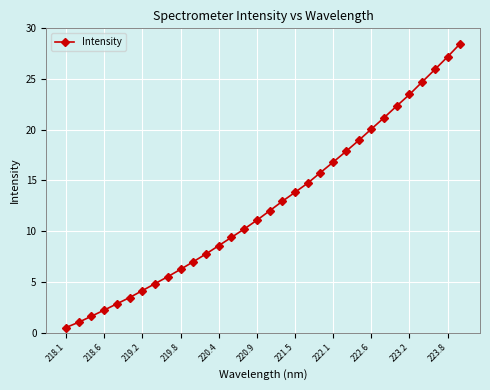

What is the sum of all values?

402.7